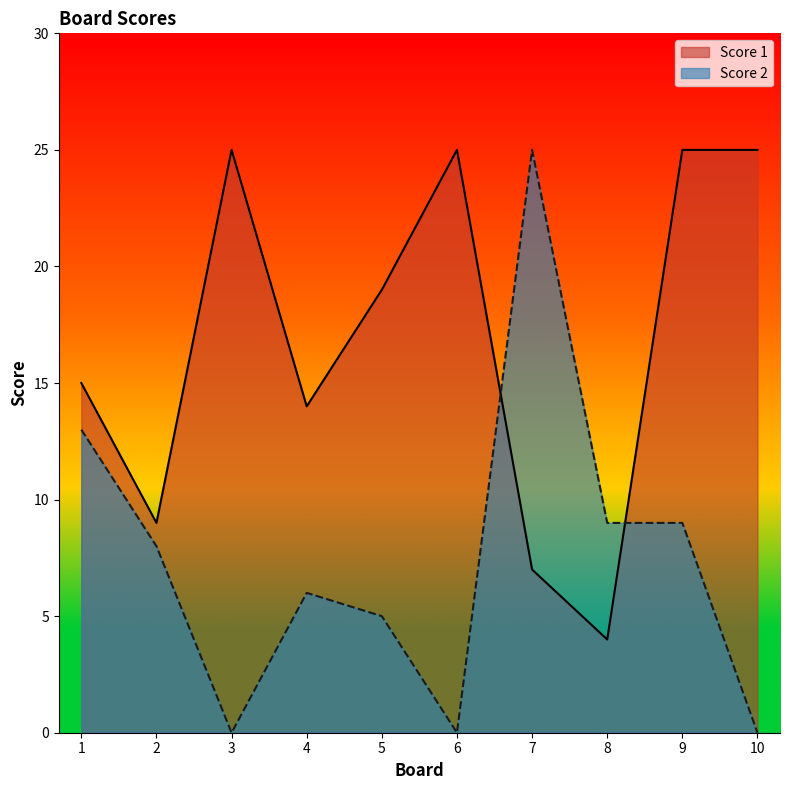

What is the sum of the Score 1 values at 3 and 2?

34